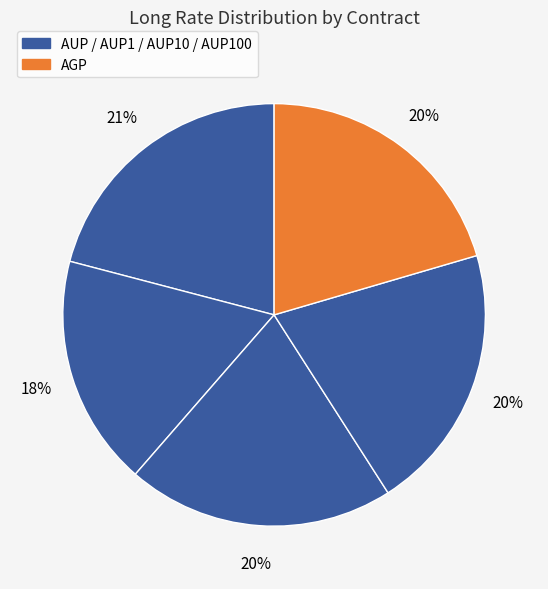

Count the number of slices in the pie.

5